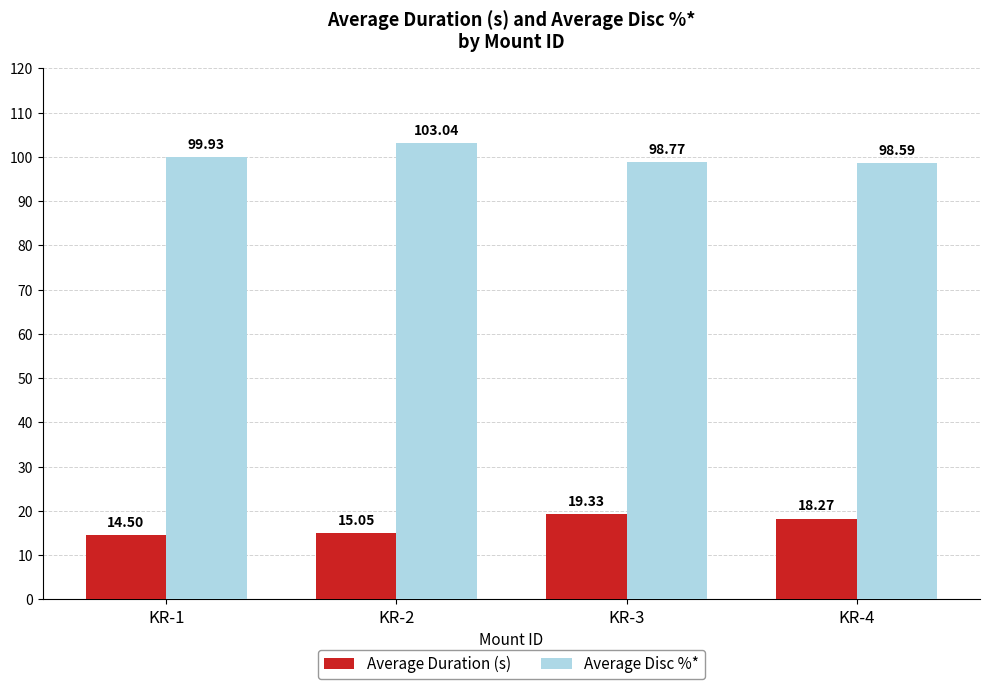

Read the Average Duration (s) value at KR-2.

15.1